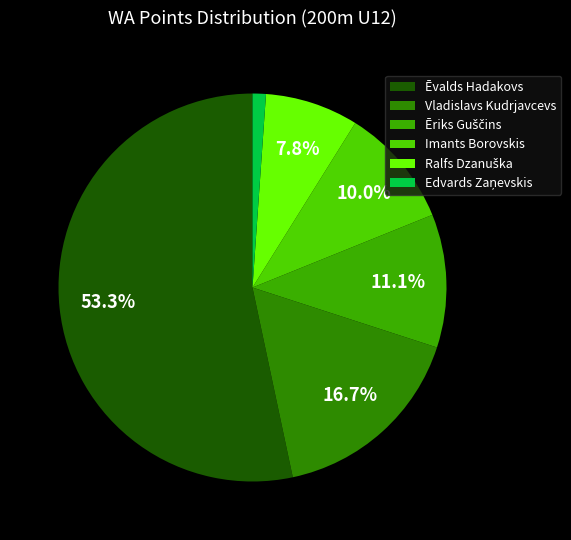

Which category accounts for the majority?

Ēvalds Hadakovs